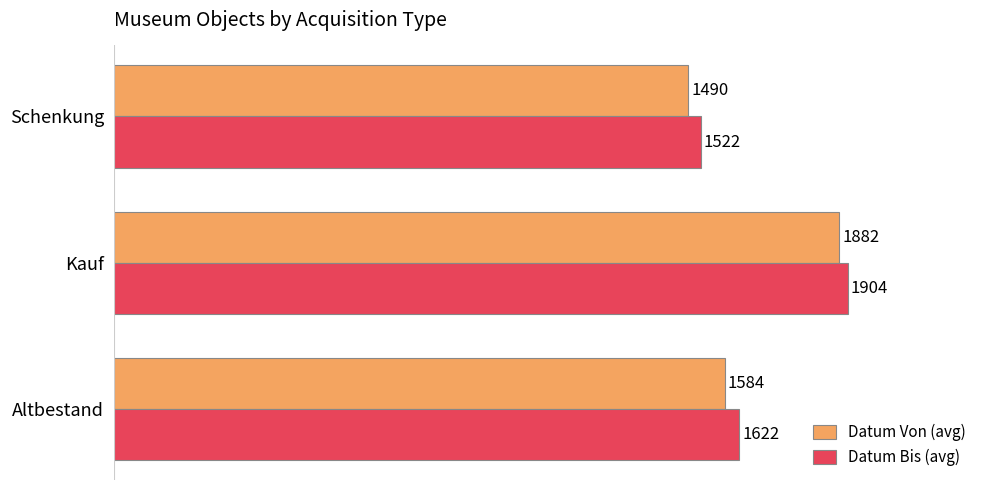

Which series has the widest spread of values?

Datum Von (avg)